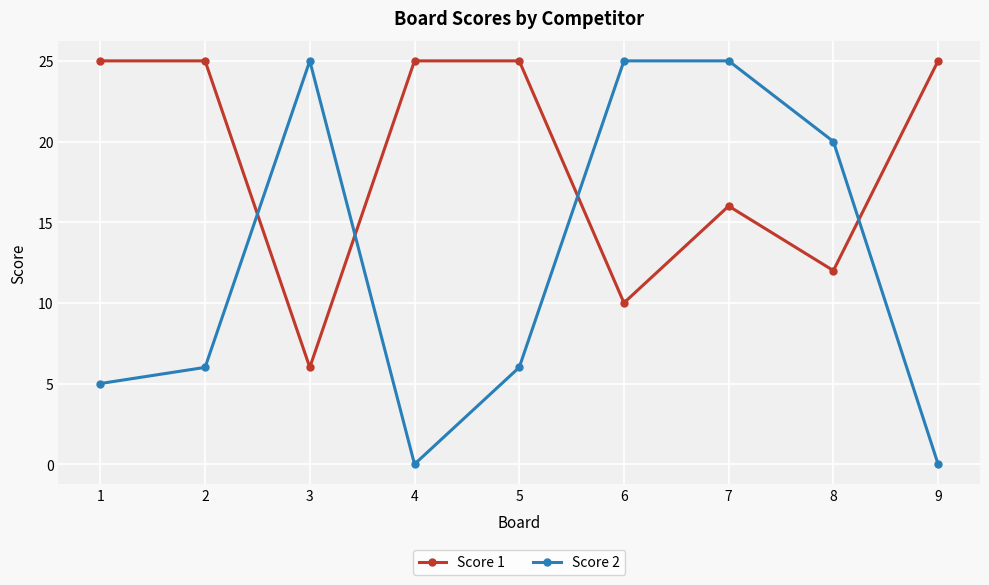

Reading left to right, transcribe all the data shown in this chart.

Score 1: 25	25	6	25	25	10	16	12	25
Score 2: 5	6	25	0	6	25	25	20	0